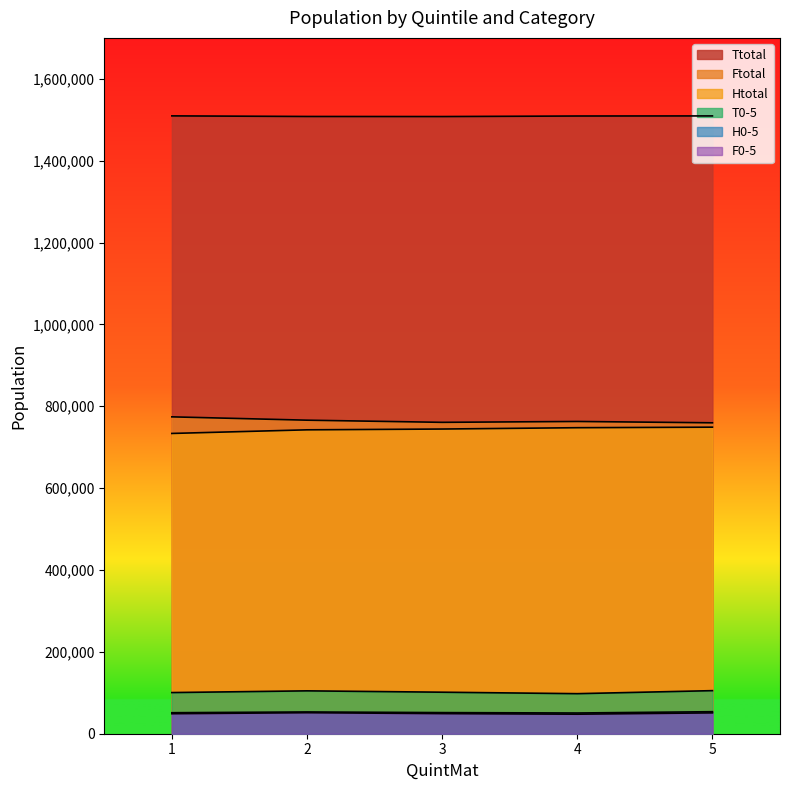

Reading right to left, transcribe all the data shown in this chart.

Ttotal: 1509365	1509140	1507820	1508010	1509465
Ftotal: 759605	762885	760745	766020	774165
Htotal: 748930	747650	744390	742450	733605
T0-5: 105245	97840	101440	104745	100545
H0-5: 53815	50640	51595	53200	51335
F0-5: 50940	47720	49115	51350	48870